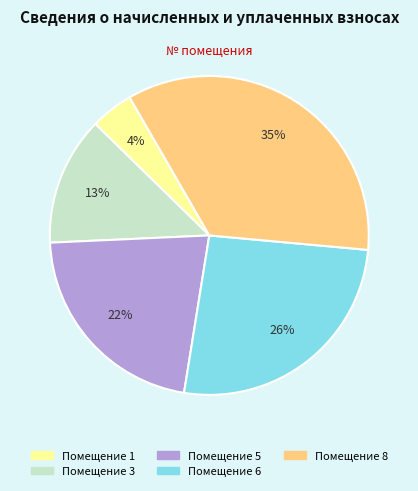

Count the number of slices in the pie.

5